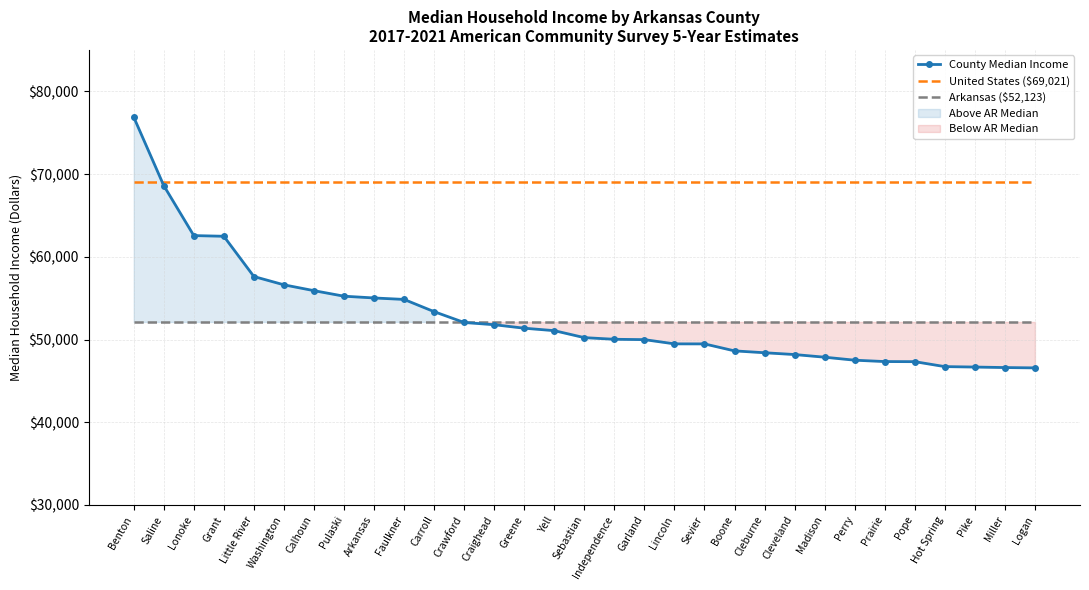

Is it true that Arkansas ($52,123) equals 52123 at Carroll?

True